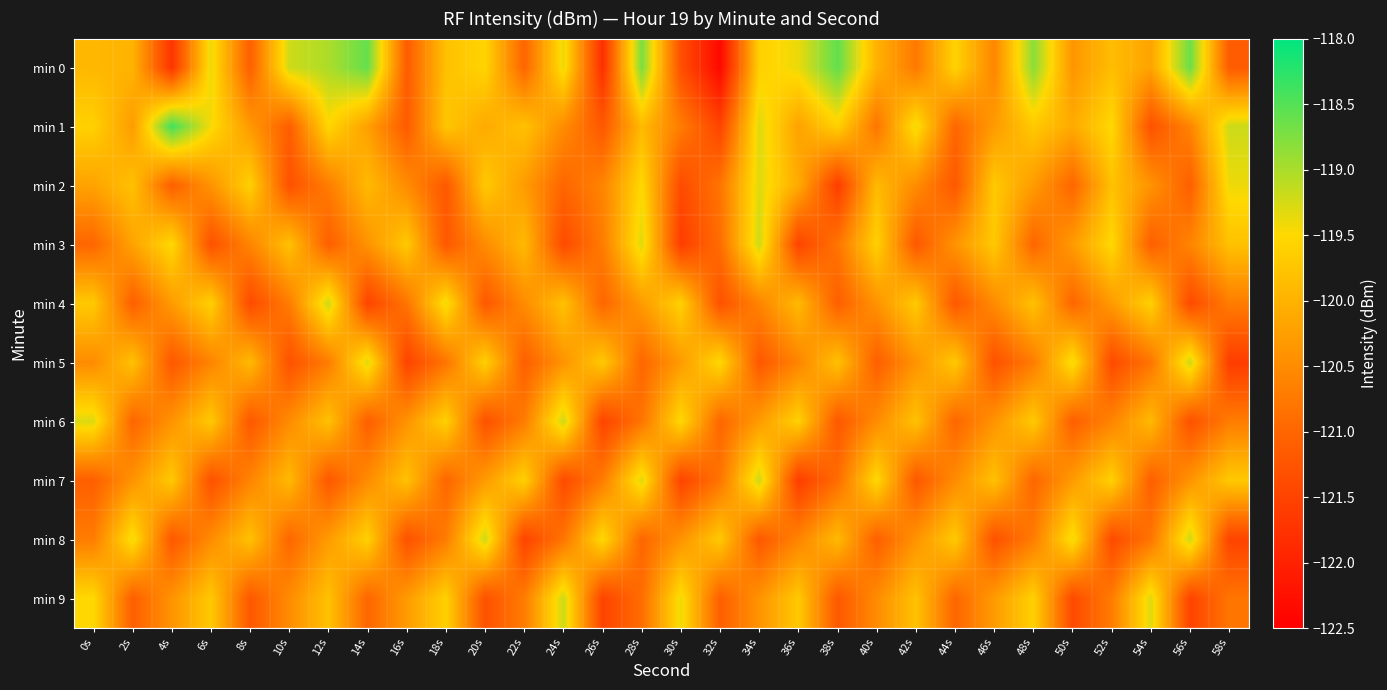

Reading left to right, extract all data points from this chart.

min 0: 0s=-119.9	2s=-120.0	4s=-121.7	6s=-119.4	8s=-121.1	10s=-119.2	12s=-119.0	14s=-118.6	16s=-121.1	18s=-119.8	20s=-119.6	22s=-121.0	24s=-119.4	26s=-121.8	28s=-118.7	30s=-121.3	32s=-122.4	34s=-119.6	36s=-119.4	38s=-118.6	40s=-120.0	42s=-120.7	44s=-119.6	46s=-120.6	48s=-118.8	50s=-120.4	52s=-119.9	54s=-120.2	56s=-118.6	58s=-121.2
min 1: 0s=-119.6	2s=-120.3	4s=-118.4	6s=-119.4	8s=-120.3	10s=-121.1	12s=-119.5	14s=-120.2	16s=-121.2	18s=-119.7	20s=-120.1	22s=-119.8	24s=-120.5	26s=-121.2	28s=-119.9	30s=-120.7	32s=-121.5	34s=-119.3	36s=-120.2	38s=-119.6	40s=-120.8	42s=-119.4	44s=-121.0	46s=-120.3	48s=-119.7	50s=-120.1	52s=-119.5	54s=-121.3	56s=-120.6	58s=-119.2
min 2: 0s=-120.2	2s=-119.8	4s=-121.1	6s=-120.4	8s=-119.6	10s=-121.3	12s=-120.7	14s=-119.9	16s=-120.5	18s=-121.2	20s=-119.7	22s=-120.3	24s=-121.0	26s=-120.6	28s=-119.5	30s=-121.4	32s=-120.8	34s=-119.3	36s=-120.1	38s=-121.6	40s=-119.9	42s=-120.5	44s=-121.2	46s=-119.7	48s=-120.3	50s=-121.0	52s=-119.8	54s=-120.4	56s=-121.1	58s=-119.4
min 3: 0s=-121.0	2s=-120.2	4s=-119.5	6s=-121.3	8s=-120.6	10s=-119.8	12s=-121.1	14s=-120.4	16s=-119.7	18s=-121.2	20s=-120.5	22s=-119.9	24s=-121.4	26s=-120.7	28s=-119.3	30s=-121.6	32s=-120.9	34s=-119.2	36s=-121.5	38s=-120.8	40s=-119.6	42s=-121.2	44s=-120.4	46s=-119.7	48s=-121.0	50s=-120.3	52s=-119.5	54s=-121.1	56s=-120.6	58s=-119.8
min 4: 0s=-119.7	2s=-121.1	4s=-120.3	6s=-119.6	8s=-121.4	10s=-120.7	12s=-119.2	14s=-121.5	16s=-120.8	18s=-119.4	20s=-121.2	22s=-120.5	24s=-119.8	26s=-121.0	28s=-120.3	30s=-119.6	32s=-121.3	34s=-120.6	36s=-119.9	38s=-121.1	40s=-120.4	42s=-119.7	44s=-121.2	46s=-120.5	48s=-119.8	50s=-121.0	52s=-120.3	54s=-119.6	56s=-121.4	58s=-120.7
min 5: 0s=-120.5	2s=-119.8	4s=-121.2	6s=-120.6	8s=-119.9	10s=-121.3	12s=-120.7	14s=-119.3	16s=-121.5	18s=-120.8	20s=-119.6	22s=-121.1	24s=-120.4	26s=-119.7	28s=-121.0	30s=-120.3	32s=-119.5	34s=-121.2	36s=-120.6	38s=-119.8	40s=-121.1	42s=-120.4	44s=-119.7	46s=-121.3	48s=-120.7	50s=-119.4	52s=-121.4	54s=-120.8	56s=-119.2	58s=-121.6
min 6: 0s=-119.3	2s=-121.0	4s=-120.4	6s=-119.7	8s=-121.2	10s=-120.5	12s=-119.8	14s=-121.1	16s=-120.4	18s=-119.6	20s=-121.3	22s=-120.7	24s=-119.2	26s=-121.5	28s=-120.8	30s=-119.5	32s=-121.0	34s=-120.3	36s=-119.6	38s=-121.2	40s=-120.5	42s=-119.8	44s=-121.0	46s=-120.4	48s=-119.7	50s=-121.1	52s=-120.6	54s=-119.9	56s=-121.3	58s=-120.7
min 7: 0s=-121.1	2s=-120.4	4s=-119.7	6s=-121.3	8s=-120.6	10s=-119.9	12s=-121.2	14s=-120.5	16s=-119.8	18s=-121.0	20s=-120.3	22s=-119.6	24s=-121.4	26s=-120.7	28s=-119.3	30s=-121.5	32s=-120.8	34s=-119.2	36s=-121.6	38s=-120.9	40s=-119.5	42s=-121.2	44s=-120.5	46s=-119.8	48s=-121.0	50s=-120.3	52s=-119.6	54s=-121.1	56s=-120.4	58s=-119.7
min 8: 0s=-120.7	2s=-119.4	4s=-121.2	6s=-120.5	8s=-119.8	10s=-121.0	12s=-120.3	14s=-119.6	16s=-121.3	18s=-120.7	20s=-119.2	22s=-121.5	24s=-120.8	26s=-119.5	28s=-121.0	30s=-120.4	32s=-119.7	34s=-121.2	36s=-120.6	38s=-119.9	40s=-121.1	42s=-120.4	44s=-119.7	46s=-121.3	48s=-120.7	50s=-119.4	52s=-121.4	54s=-120.8	56s=-119.2	58s=-121.5
min 9: 0s=-119.5	2s=-121.1	4s=-120.4	6s=-119.7	8s=-121.2	10s=-120.5	12s=-119.8	14s=-121.0	16s=-120.3	18s=-119.6	20s=-121.3	22s=-120.7	24s=-119.2	26s=-121.5	28s=-120.9	30s=-119.4	32s=-121.1	34s=-120.4	36s=-119.7	38s=-121.2	40s=-120.5	42s=-119.8	44s=-121.0	46s=-120.3	48s=-119.6	50s=-121.4	52s=-120.7	54s=-119.3	56s=-121.5	58s=-120.8